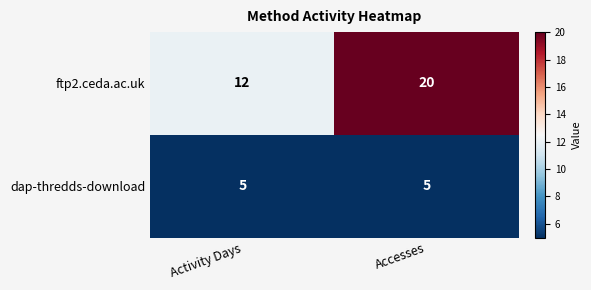

What is the smallest value displayed?

5